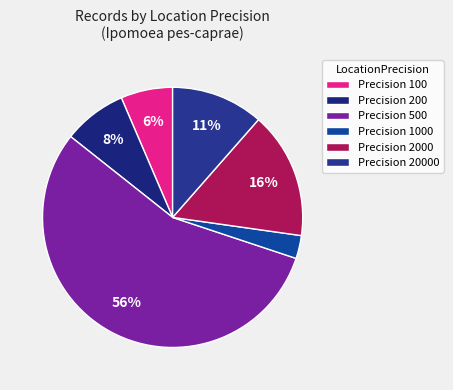

What is the smallest slice in the pie chart?

Precision 1000